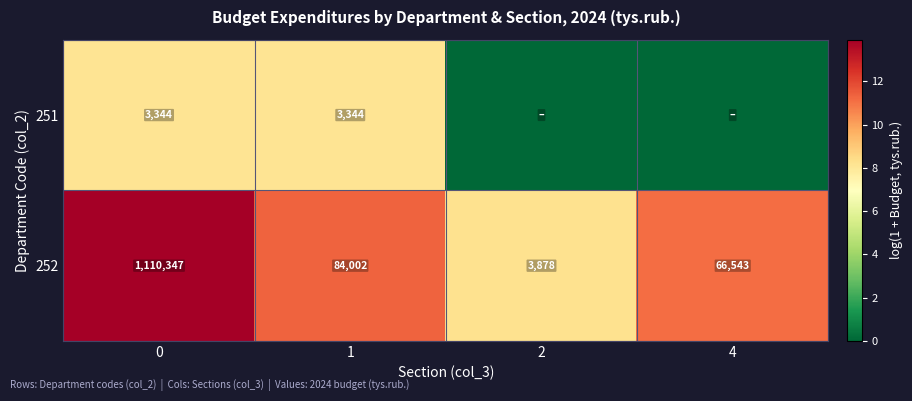

List the labels in order of 252 value, largest first.

0, 1, 4, 2